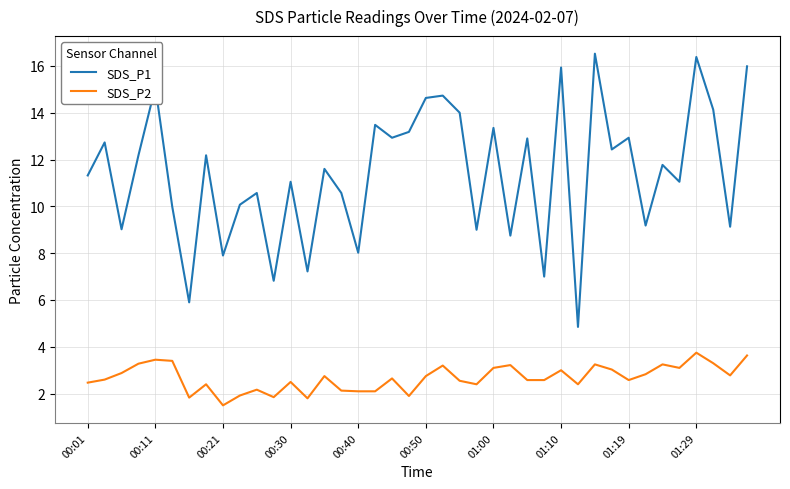

What is the difference between the maximum and minimum values in the SDS_P1 series?

11.7